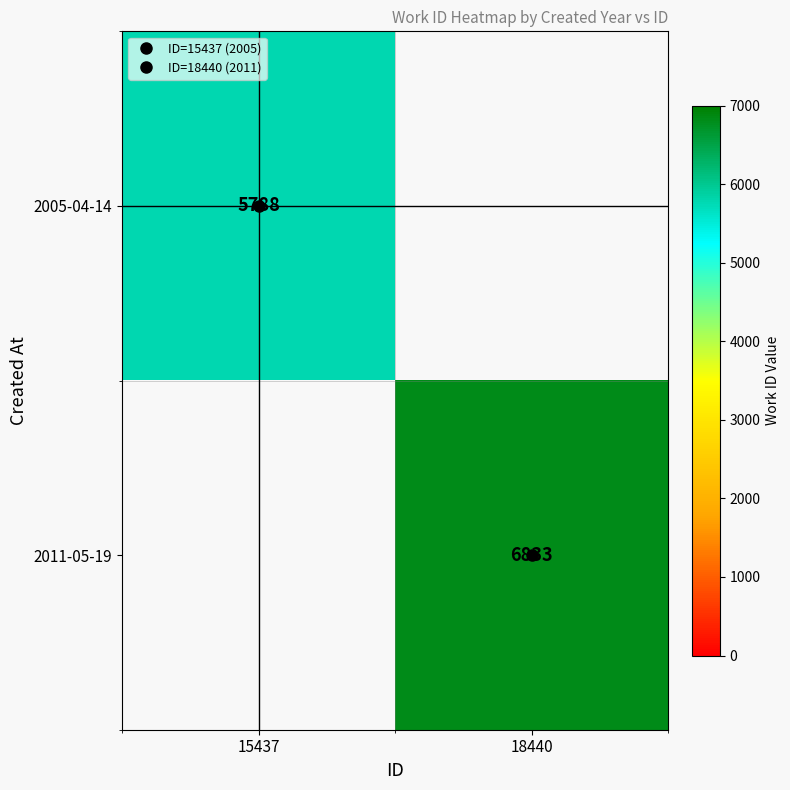

Is the value of 2005-04-14 at 15437 greater than the value of 2011-05-19 at 15437?

No